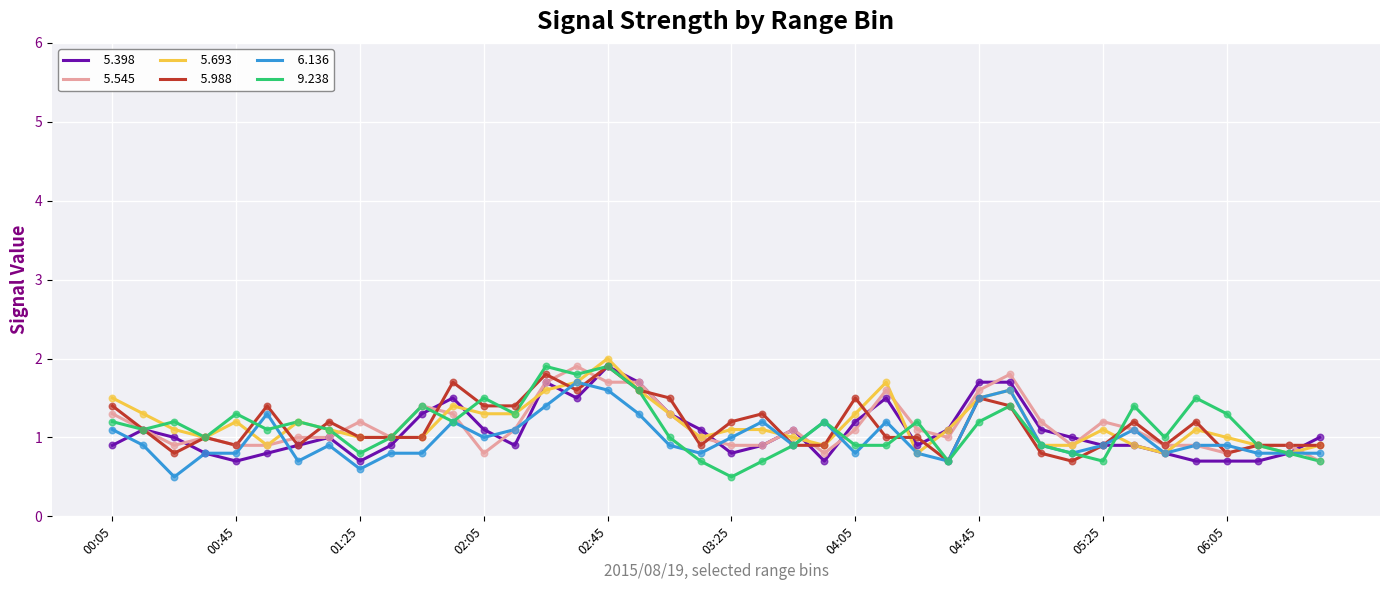

What is the minimum value shown in the chart?

0.5